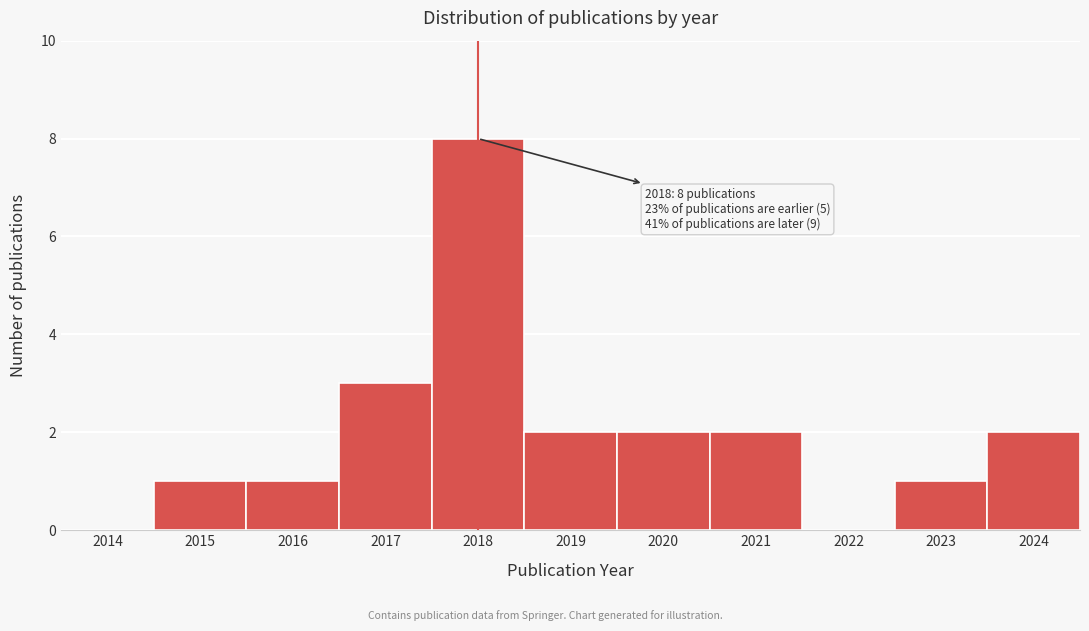

Reading left to right, what are all the values shown in this chart?

2014=0	2015=1	2016=1	2017=3	2018=8	2019=2	2020=2	2021=2	2022=0	2023=1	2024=2